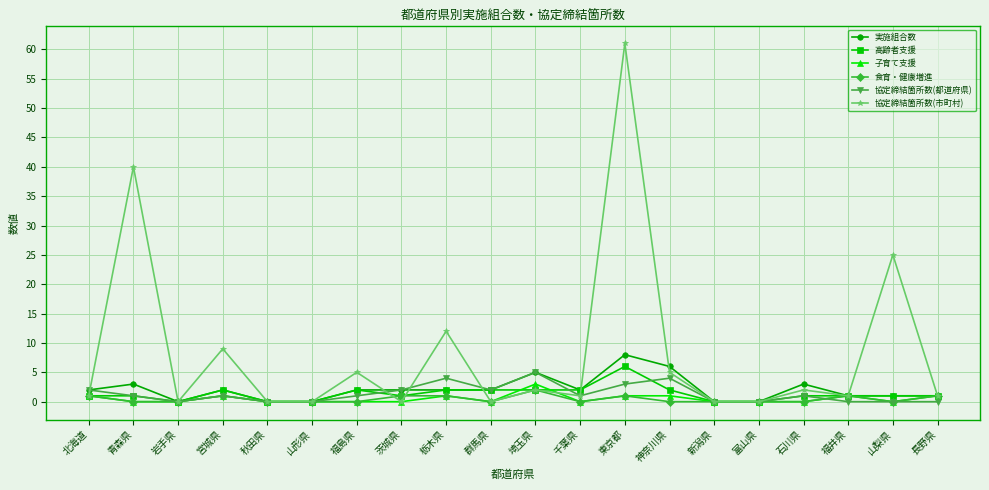

True or false: 高齢者支援 and 協定締結箇所数(都道府県) cross at least once.

True